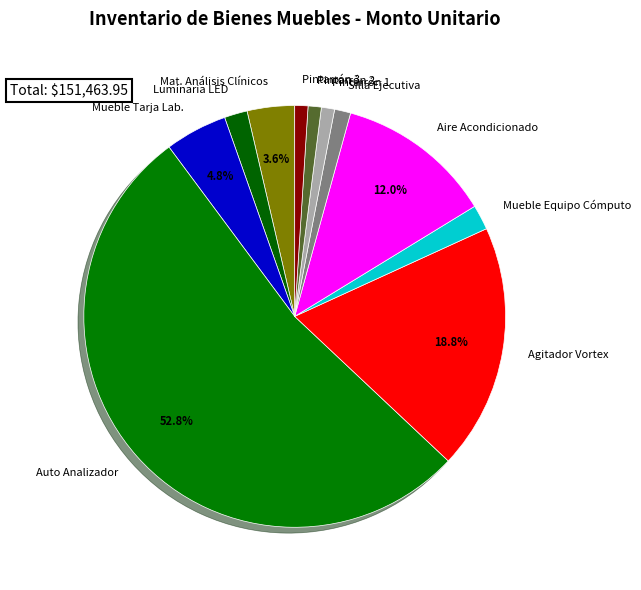

Is there a majority slice in this chart?

Yes